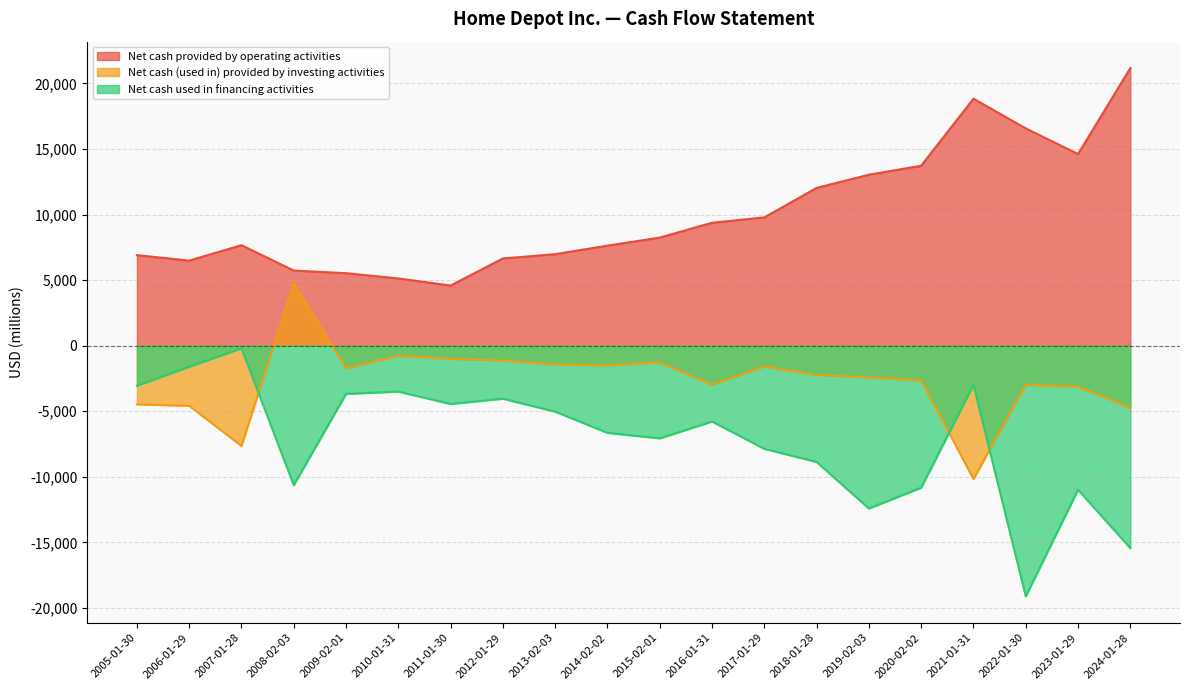

What is the difference between the maximum and minimum values in the Net cash (used in) provided by investing activities series?

14928